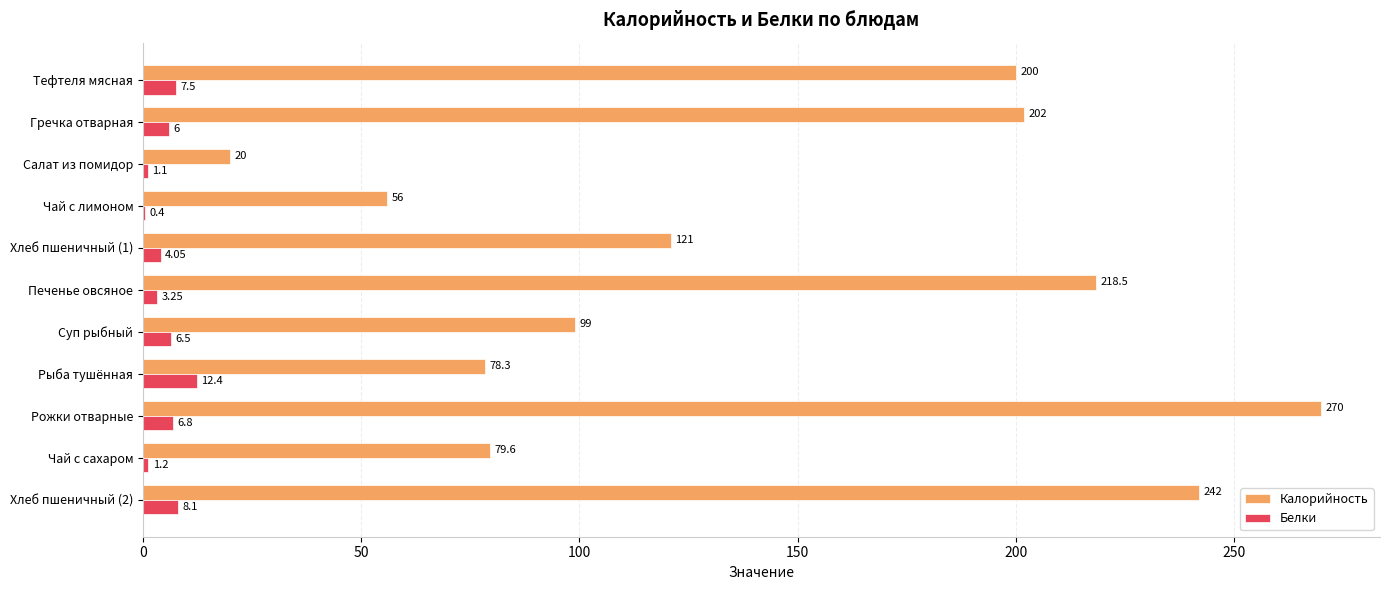

At which label does Белки reach its peak?

Рыба тушённая